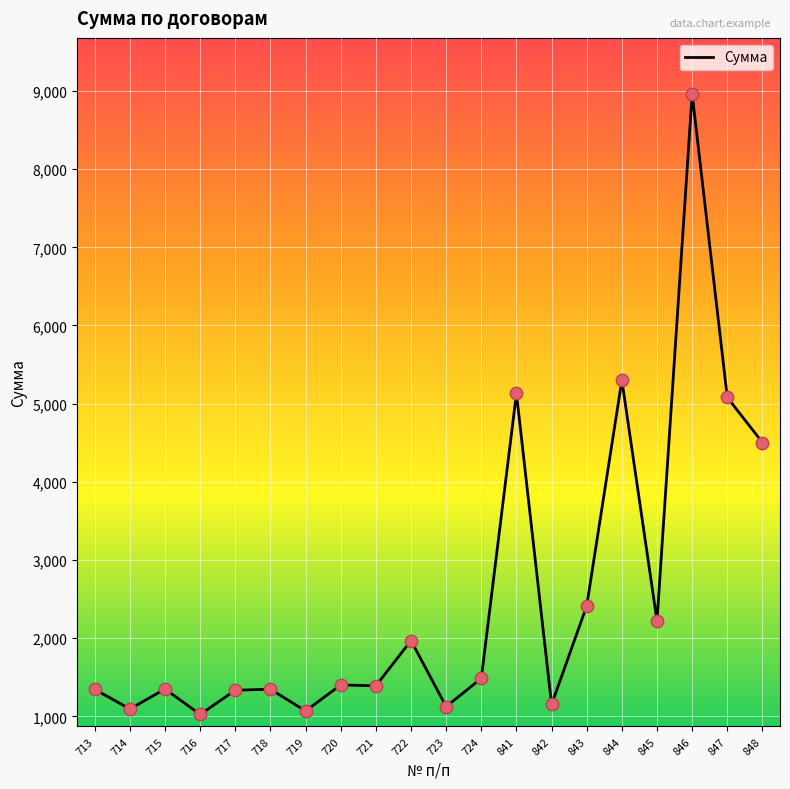

What is the change in value from 842 to 843?

+1261.5